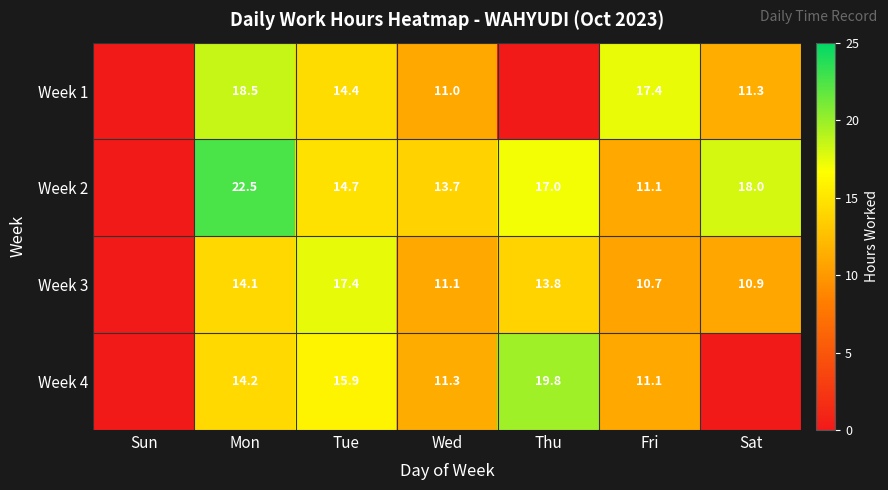

What is the total value across all series at Fri?

50.3